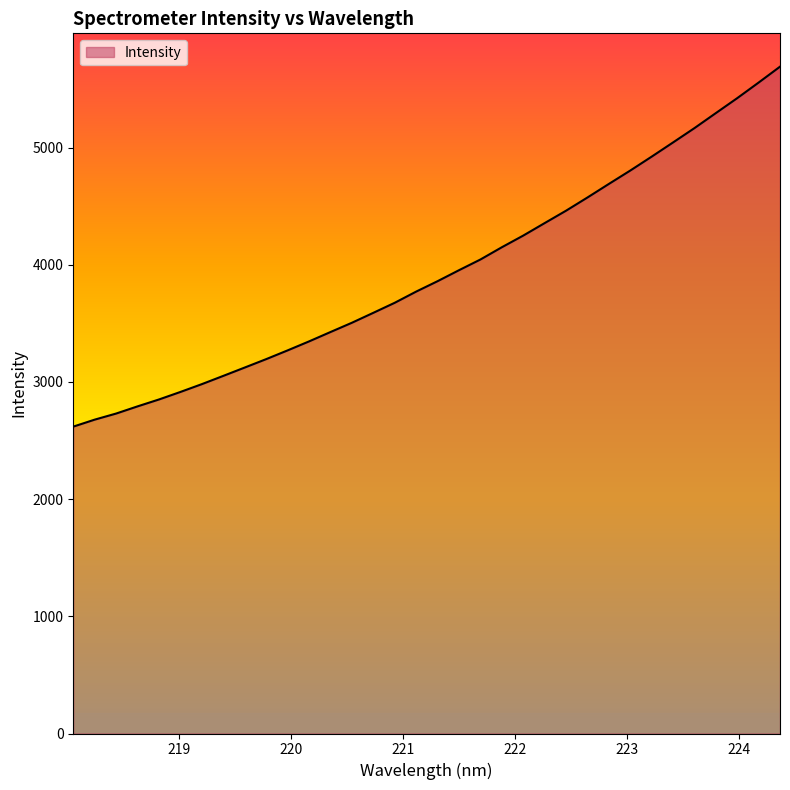

What is the minimum value shown in the chart?

2618.4